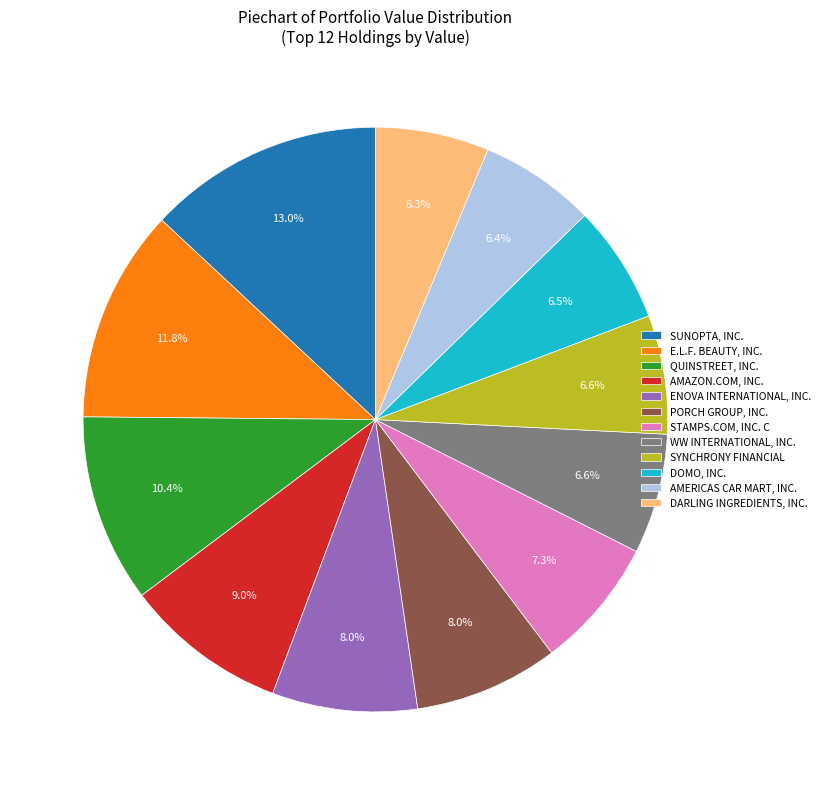

What percentage is the AMERICAS CAR MART, INC. slice, to the nearest percent?

6%